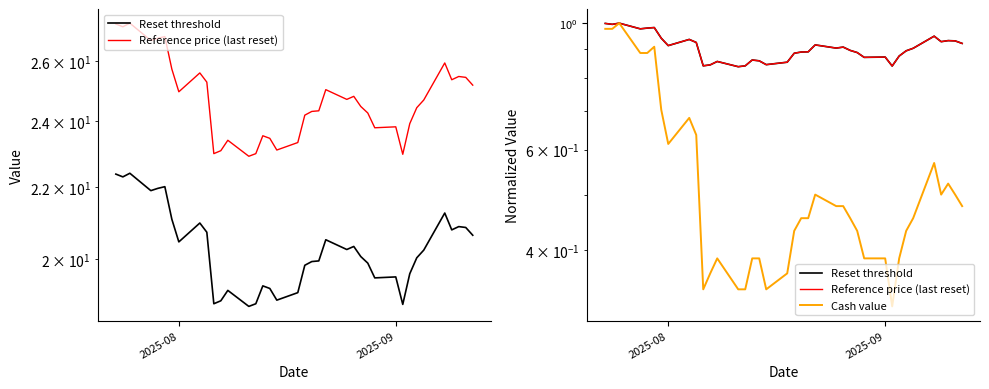

What are all the series names shown in the legend?

Reset threshold, Reference price (last reset), Cash value